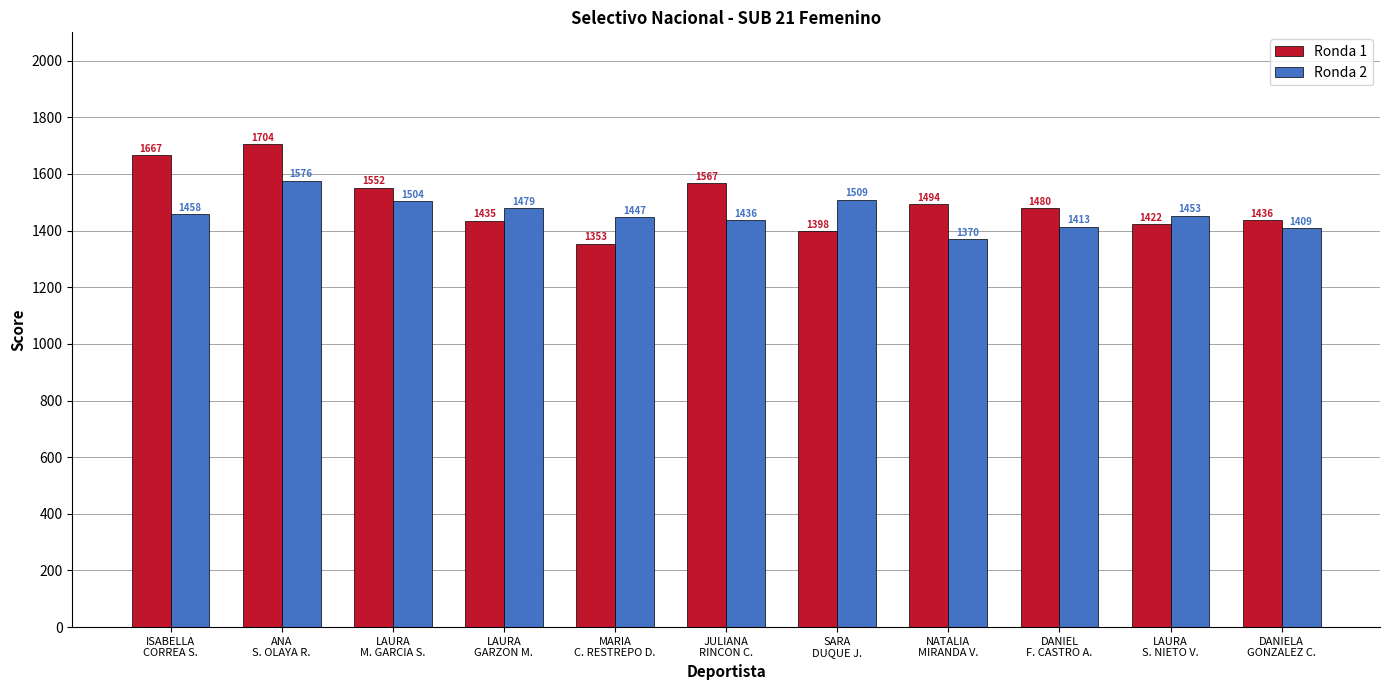

What value does the Ronda 1 series have at ANA
S. OLAYA R.?

1704